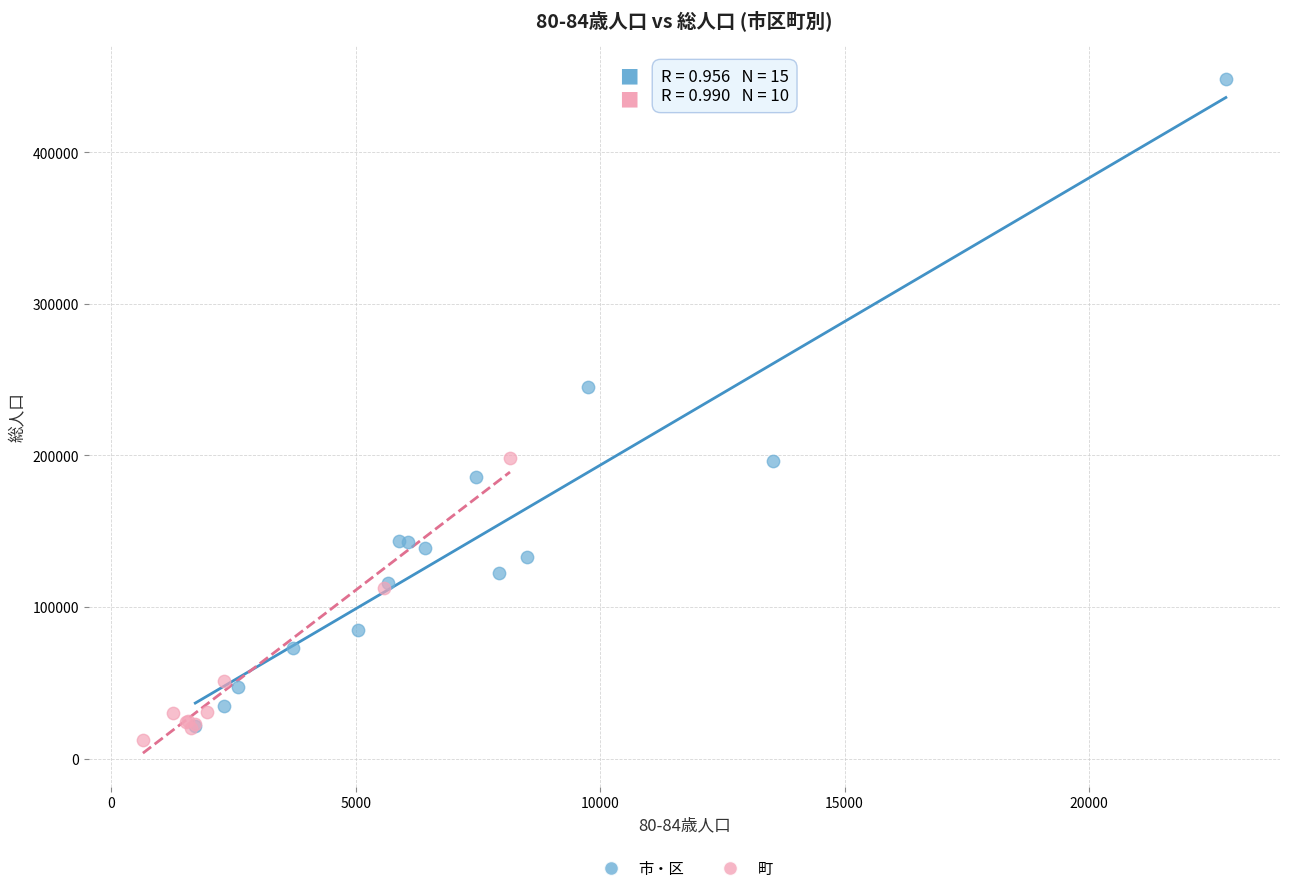

Which series has the largest Y range (max minus min)?

市・区